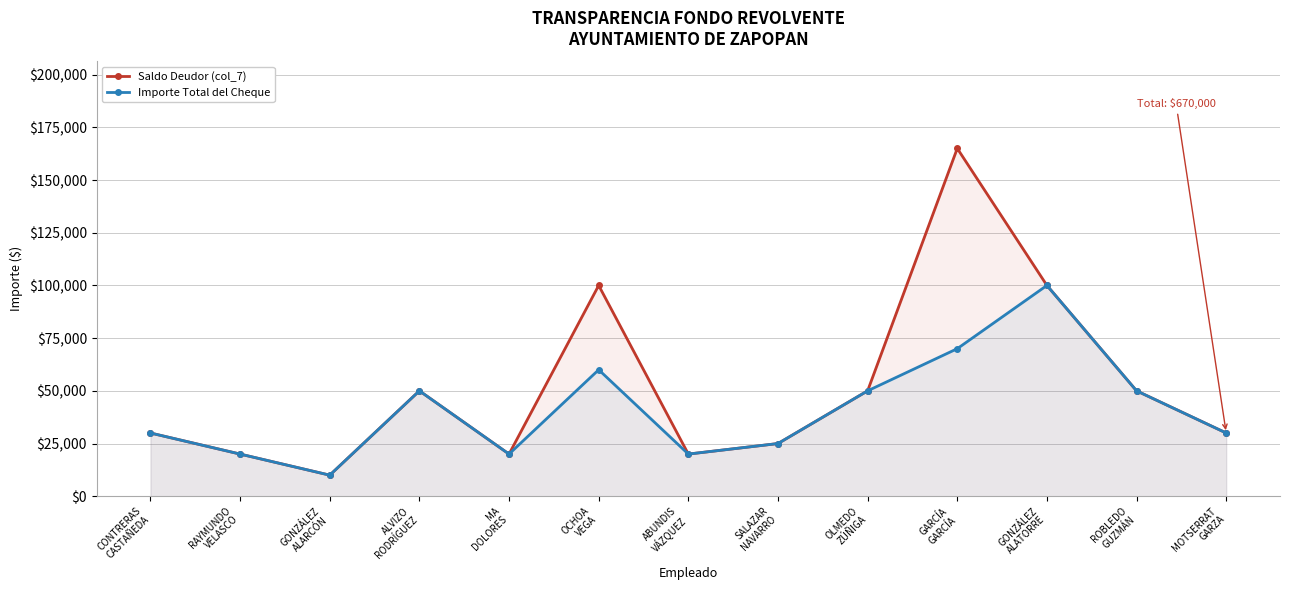

Rank the series at MOTSERRAT
GARZA from highest to lowest value.

Saldo Deudor (col_7), Importe Total del Cheque